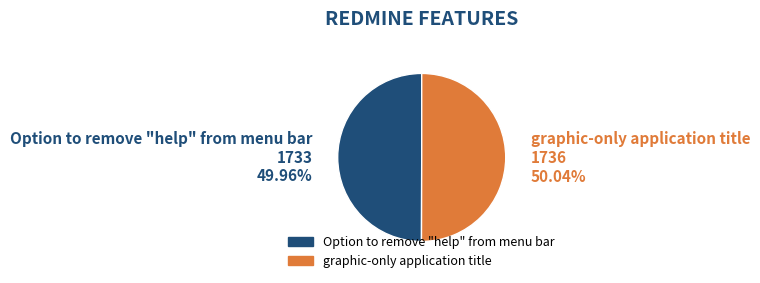

What portion of the pie excludes Option to remove "help" from menu bar?

50.0%